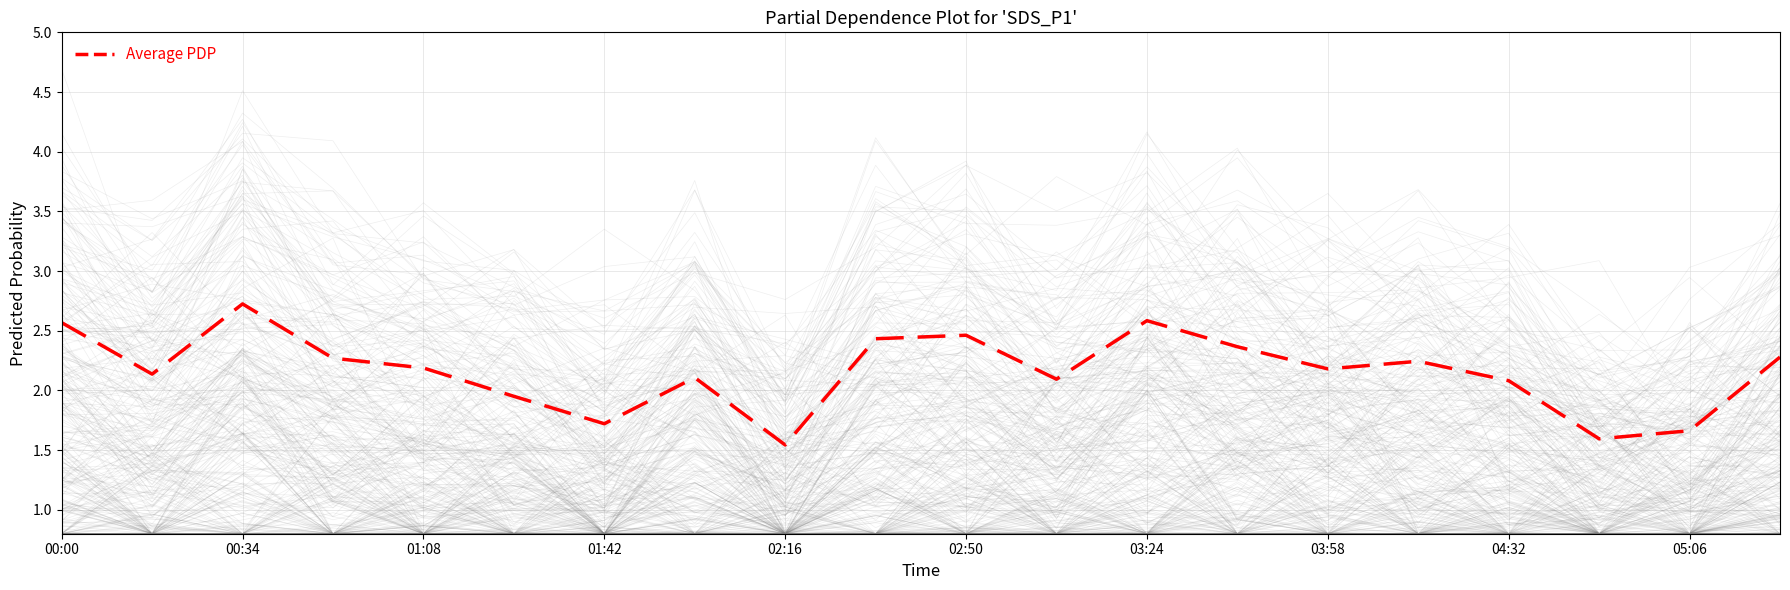

The Average PDP series shows 1.2 at 00:00. True or false?

False